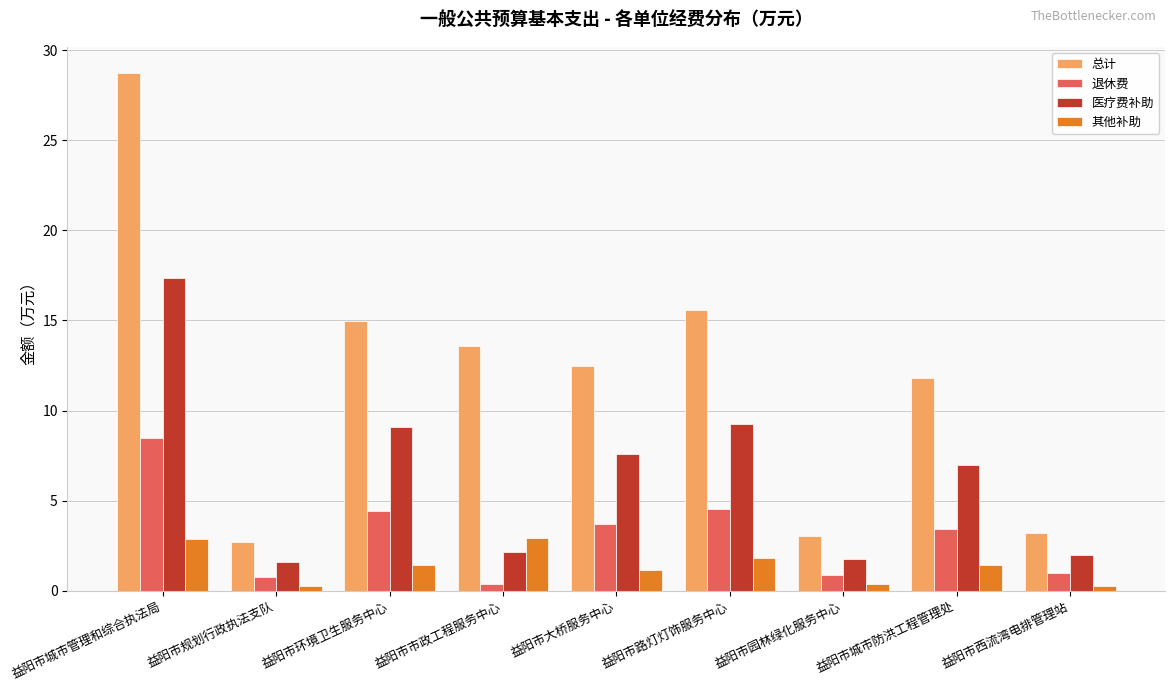

Are the bars grouped side by side (vs. stacked)?

Yes